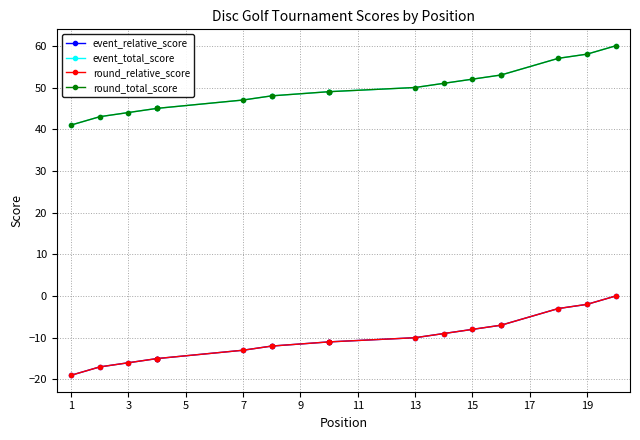

What is the total value across all series at 9?

60